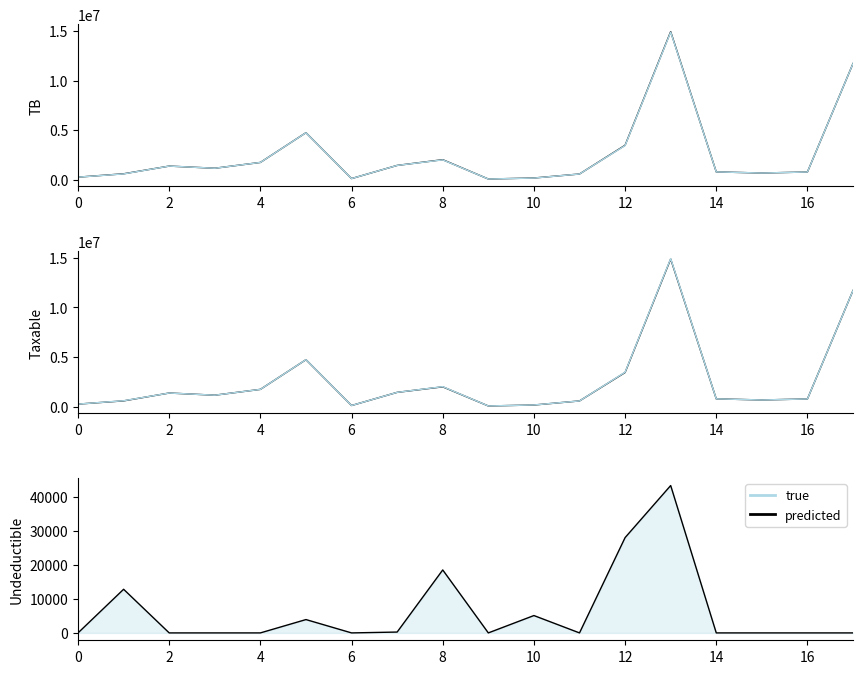

Reading left to right, what are all the values shown in this chart?

TB: 250227.1	588118.9	1366068.5	1149043.7	1735151.5	4735066.9	105900.0	1434003.2	2010362.2	61813.2	163090.0	567460.5	3465988.5	14931158.8	779642.1	666085.5	769080.9	11717876.6
Taxable: 250227.1	575296.9	1366068.5	1149043.7	1735151.5	4731146.9	105900.0	1433753.2	1991862.2	61813.2	157990.0	567460.5	3437988.5	14887859.8	779642.1	666085.5	769080.9	11717876.6
predicted: 0.0	12822.0	0.0	0.0	0.0	3920.0	0.0	250.0	18500.0	0.0	5100.0	0.0	28000.0	43299.0	0.0	0.0	0.0	0.0